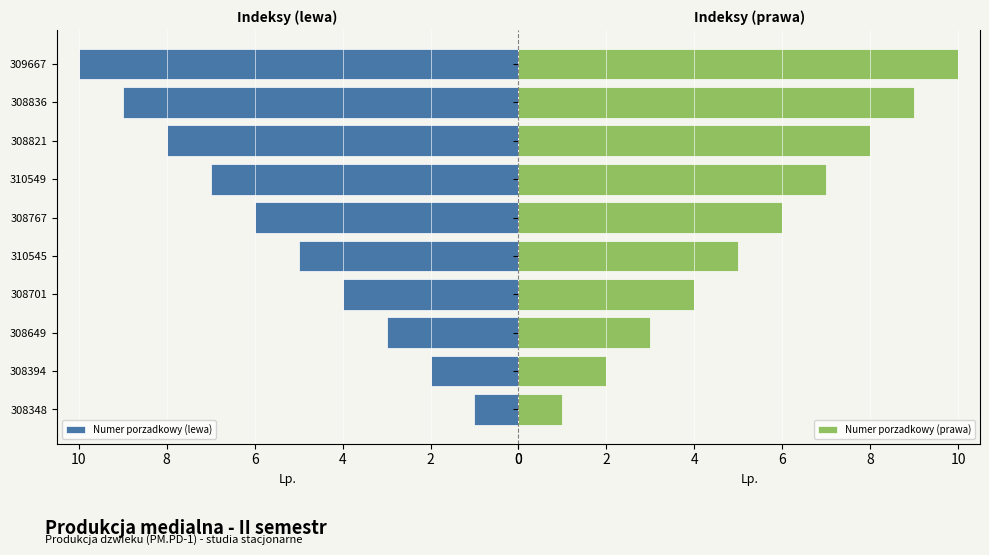

What is the difference between the maximum and second lowest values in the Numer porzadkowy (lewa) series?

8